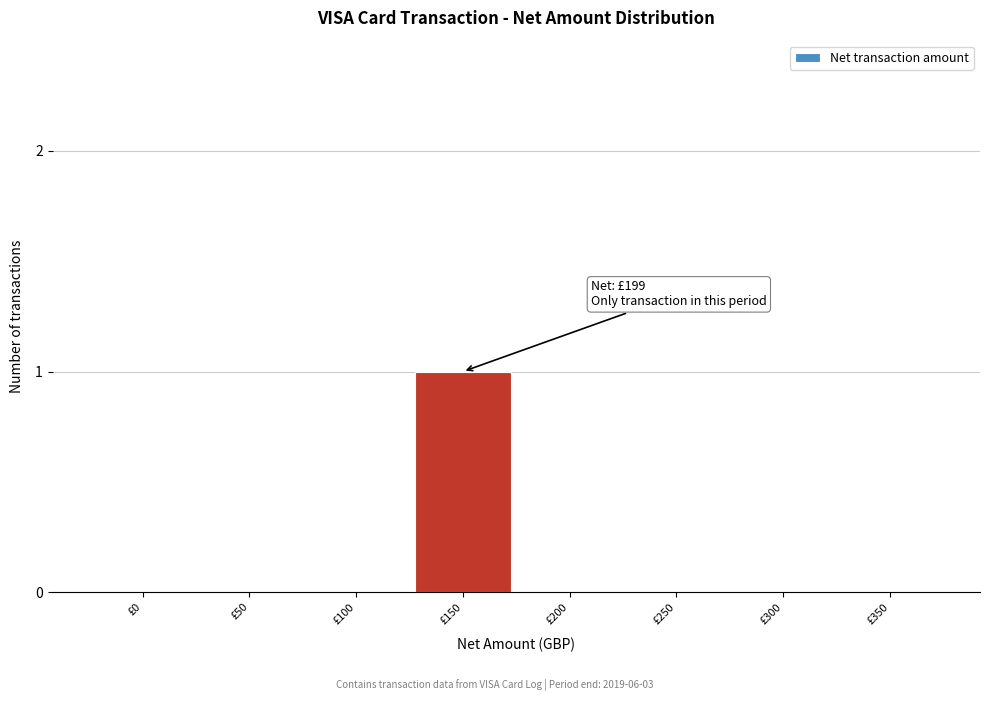

Reading left to right, transcribe all the data shown in this chart.

£0=0	£50=0	£100=0	£150=1	£200=0	£250=0	£300=0	£350=0